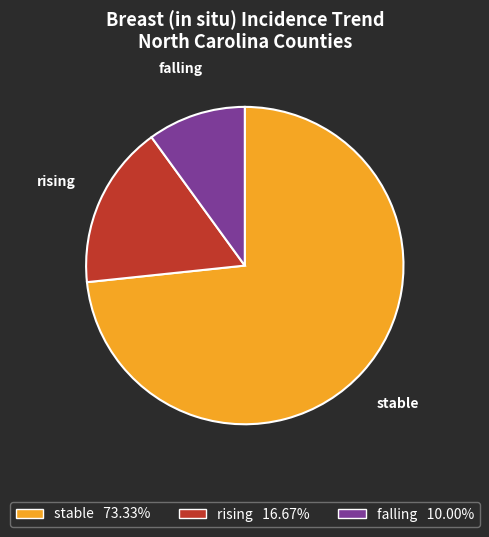

What is the largest slice in the pie chart?

stable